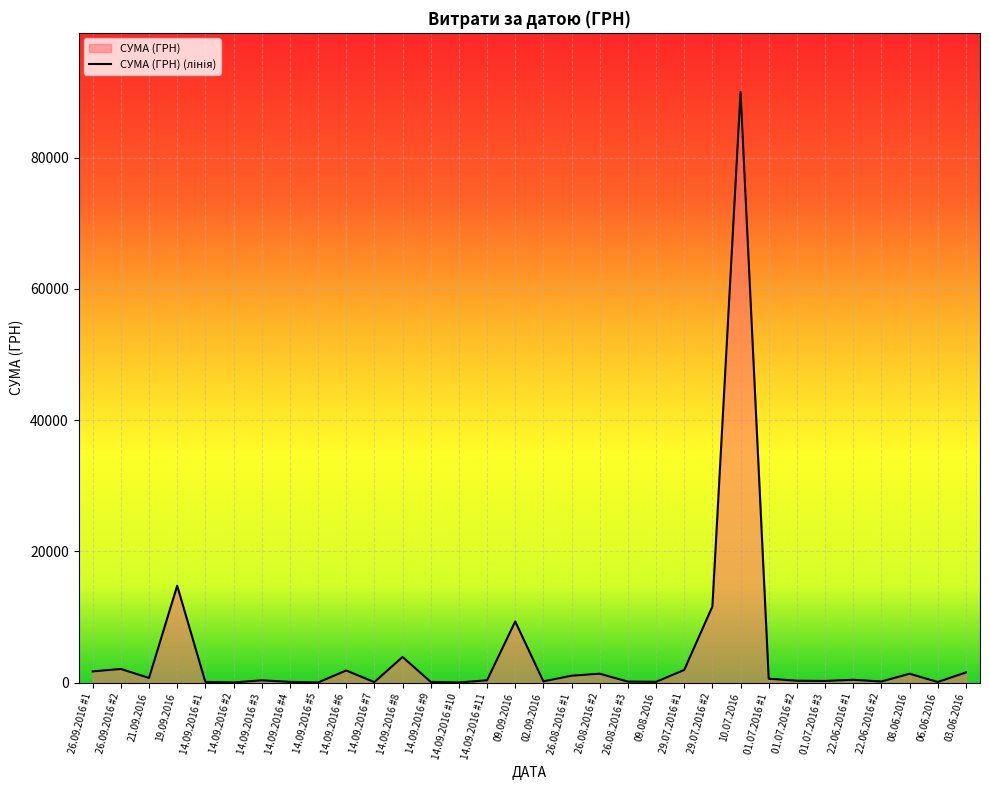

How many interior local valleys (lower than both neighbors) does the data have?

10